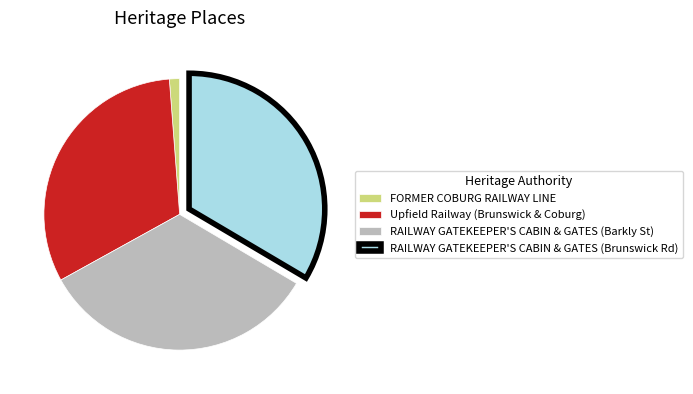

Which slice is the smallest?

FORMER COBURG RAILWAY LINE